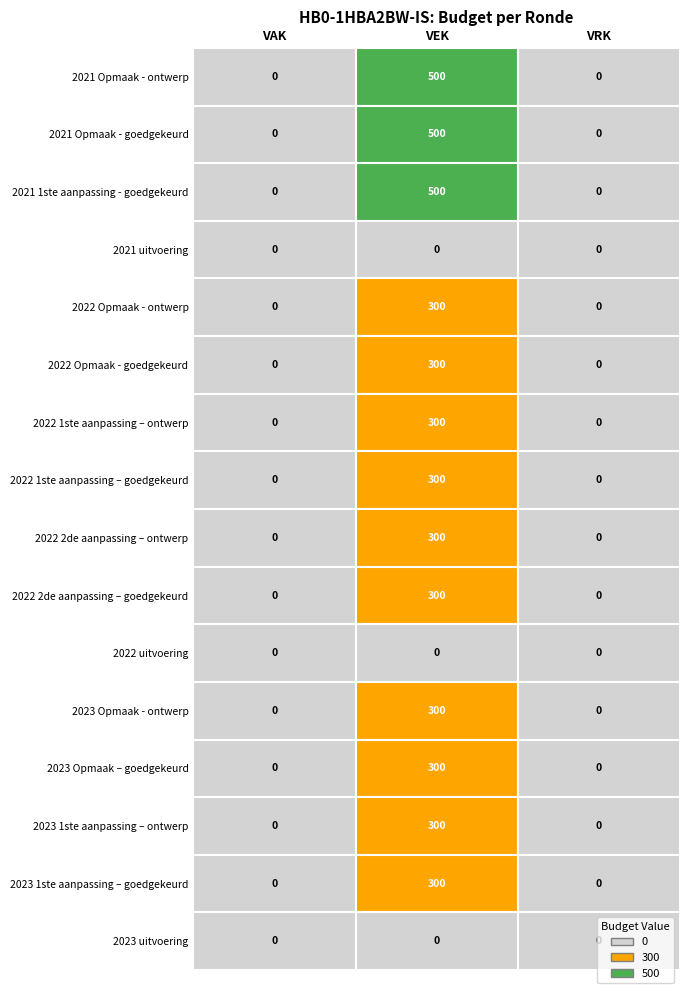

Where is 2023 1ste aanpassing – ontwerp nearest to the value 150?

VAK